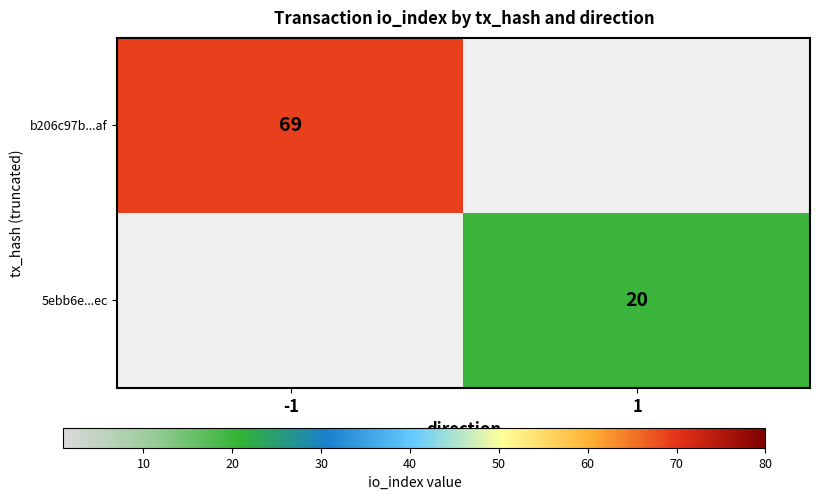

True or false: 5ebb6e...ec has a value of 20 at 1.

True